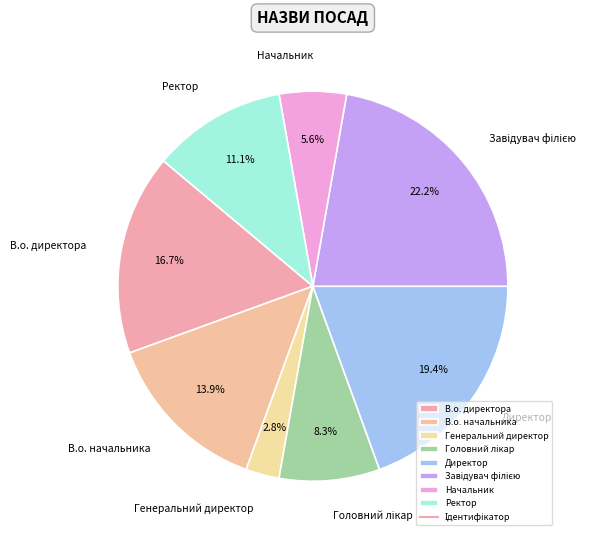

To the nearest percent, what portion does В.о. директора represent?

17%